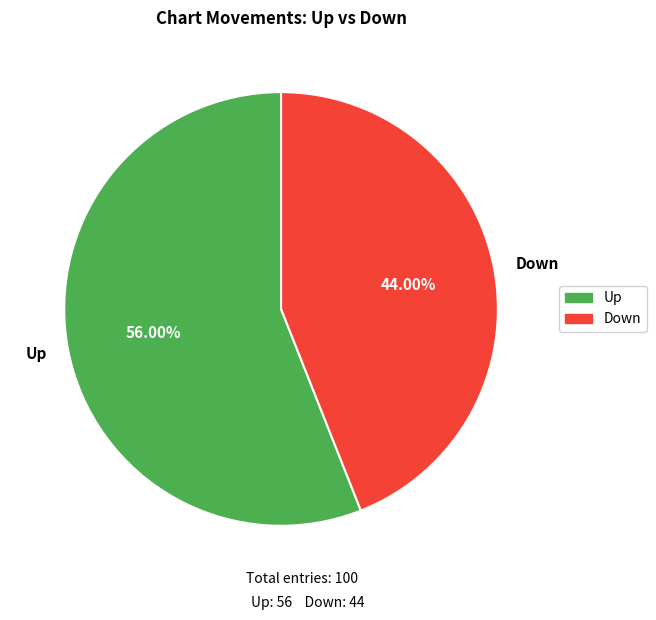

How many slices are in this pie chart?

2